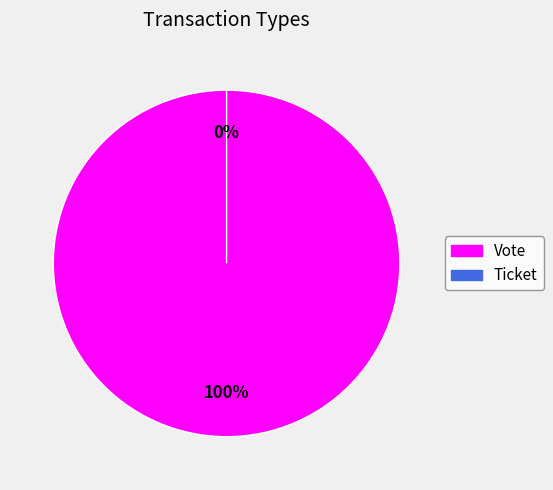

How many slices are in this pie chart?

2